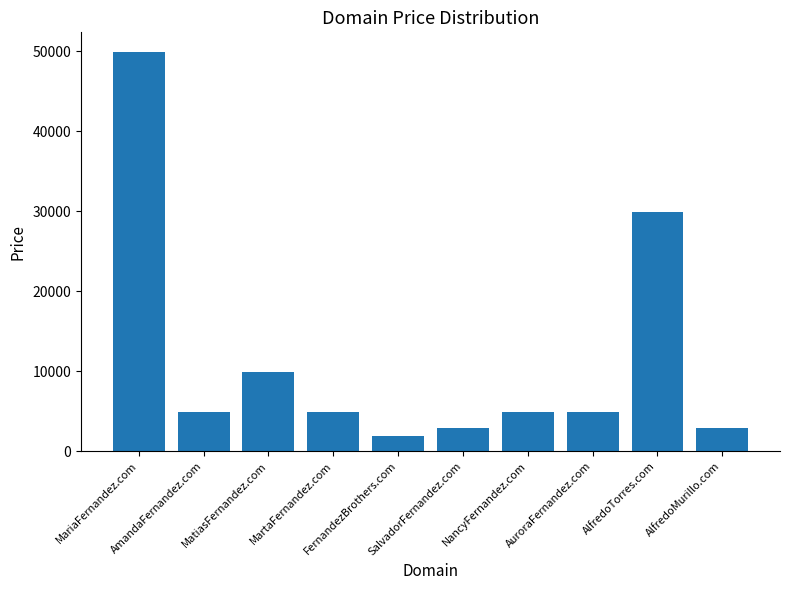

Is it true that the value at MartaFernandez.com is 7929?

False